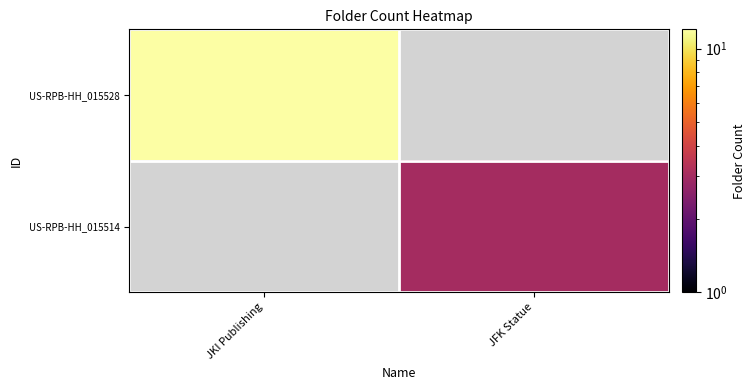

Which series has the largest range (max minus min)?

US-RPB-HH_015528